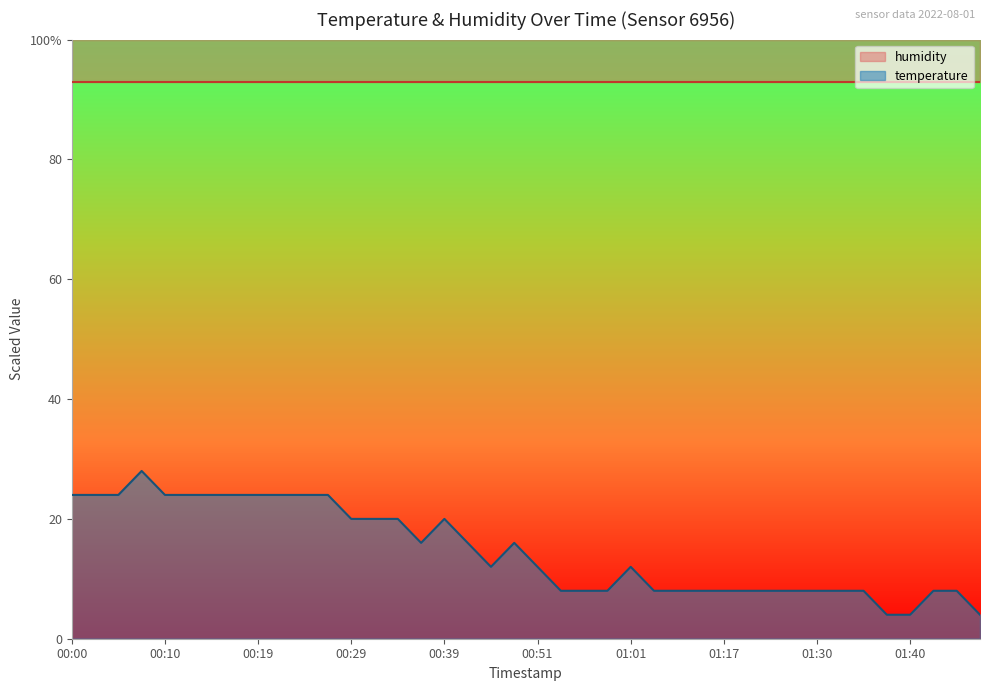

Reading left to right, transcribe all the data shown in this chart.

00:00=24.0	00:02=24.0	00:05=24.0	00:07=28.0	00:10=24.0	00:12=24.0	00:15=24.0	00:17=24.0	00:19=24.0	00:22=24.0	00:24=24.0	00:27=24.0	00:29=20.0	00:31=20.0	00:34=20.0	00:36=16.0	00:39=20.0	00:44=16.0	00:46=12.0	00:48=16.0	00:51=12.0	00:53=8.0	00:56=8.0	00:58=8.0	01:01=12.0	01:03=8.0	01:09=8.0	01:14=8.0	01:17=8.0	01:19=8.0	01:25=8.0	01:28=8.0	01:30=8.0	01:33=8.0	01:35=8.0	01:38=4.0	01:40=4.0	01:43=8.0	01:45=8.0	01:48=4.0